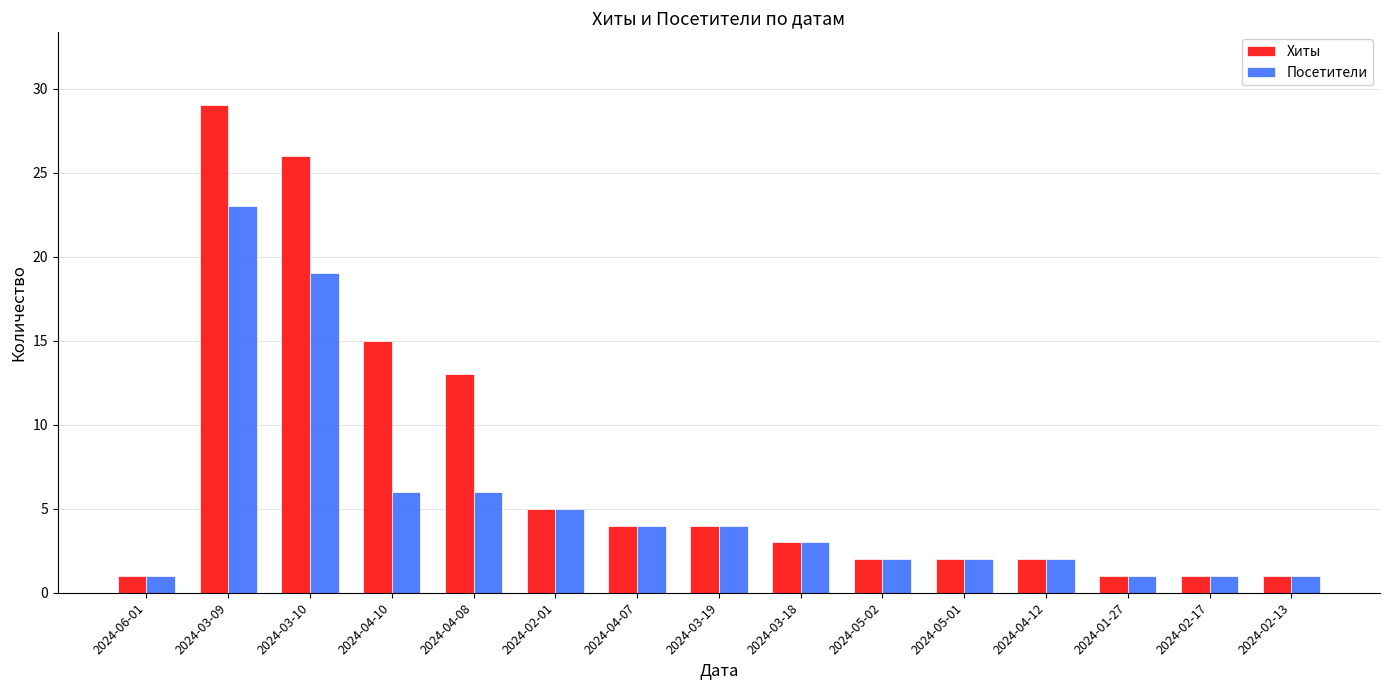

What is the total value across all series at 2024-02-01?

10